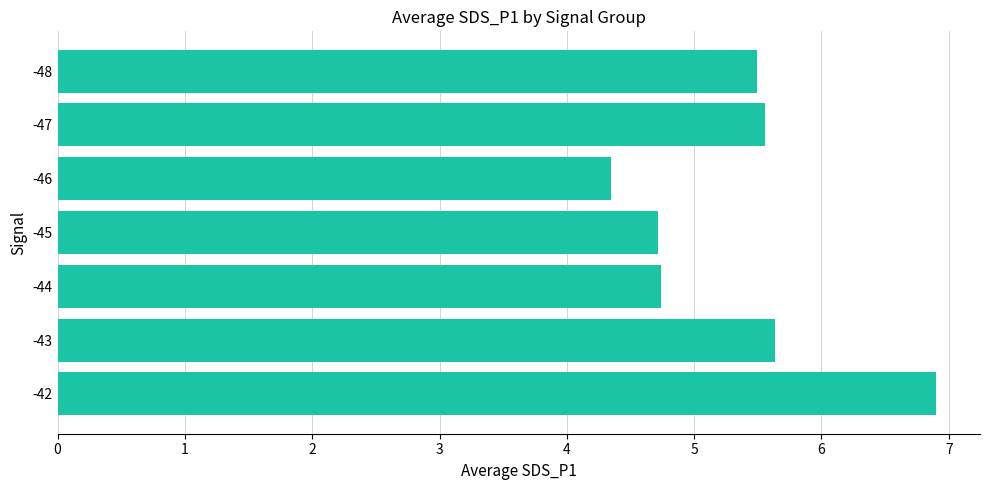

What is the smallest value displayed?

4.3